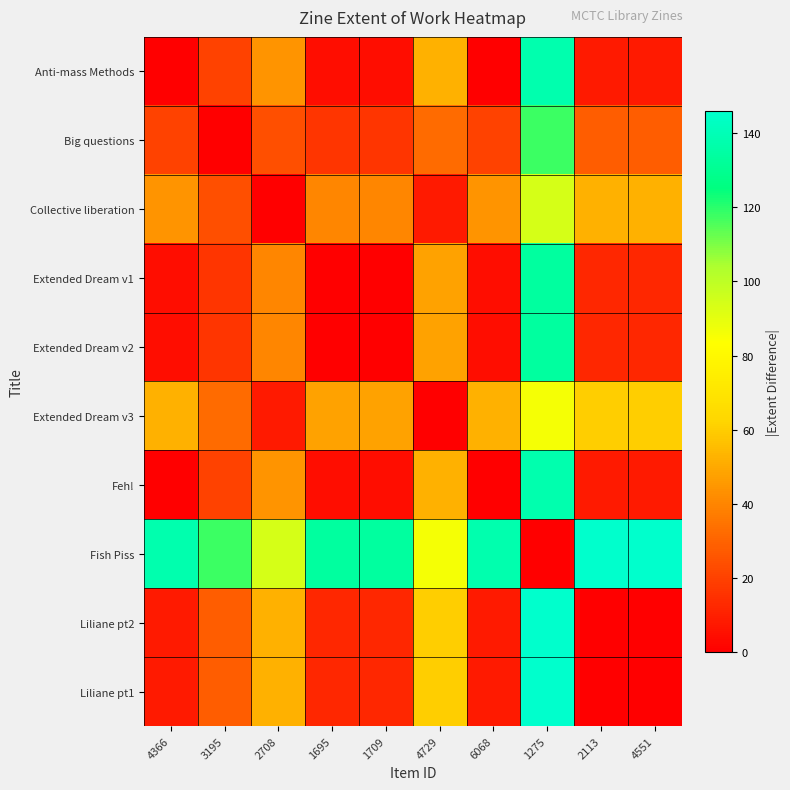

What is the spread (max minus min) of values at 2113?

146